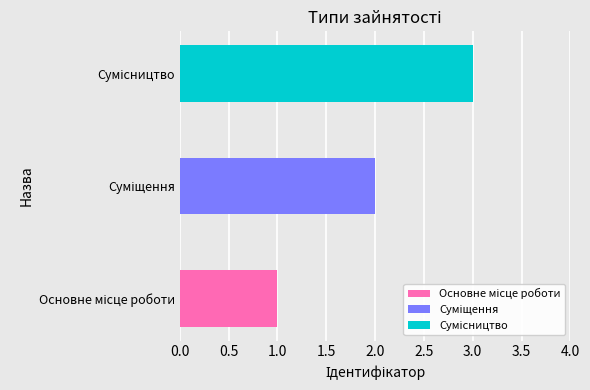

What is the difference between the maximum and minimum values?

2